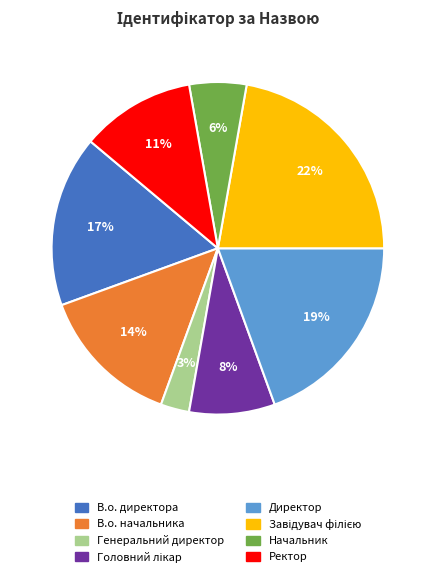

To the nearest percent, what portion does В.о. директора represent?

17%